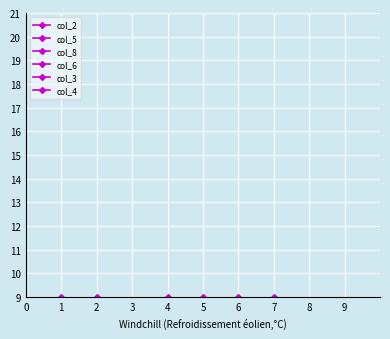

What are all the series names shown in the legend?

col_2, col_5, col_8, col_6, col_3, col_4